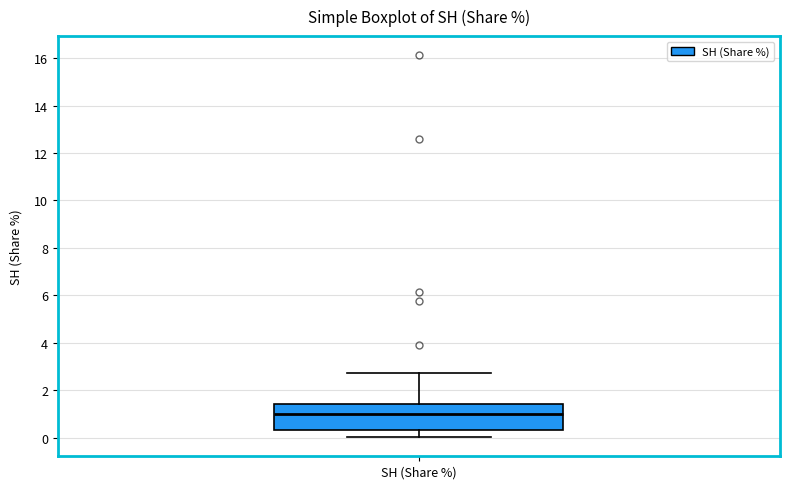

Where does the median line of the box for SH (Share %) sit on the y-axis? The values are not printed on the chart, so give them approximately, as read against the axis.

1.0